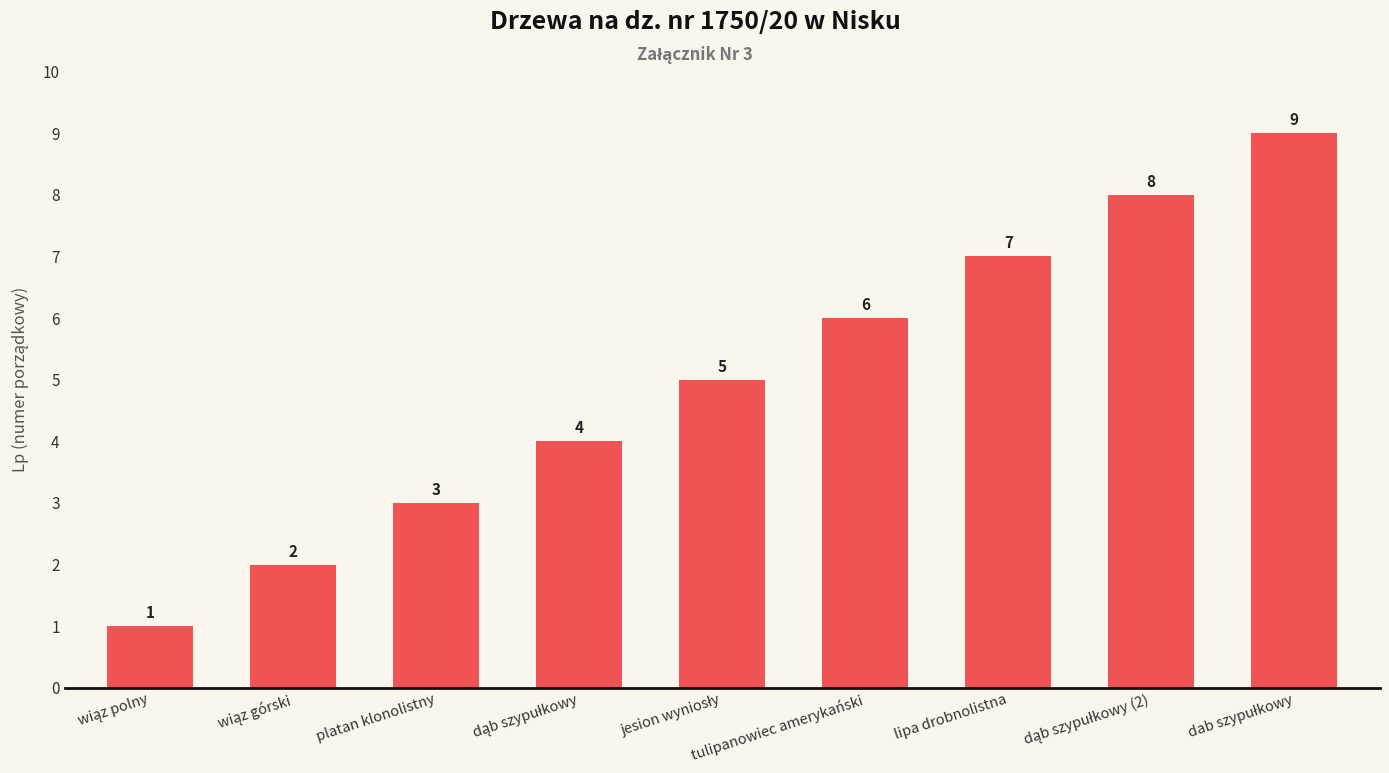

What is the greatest value displayed?

9